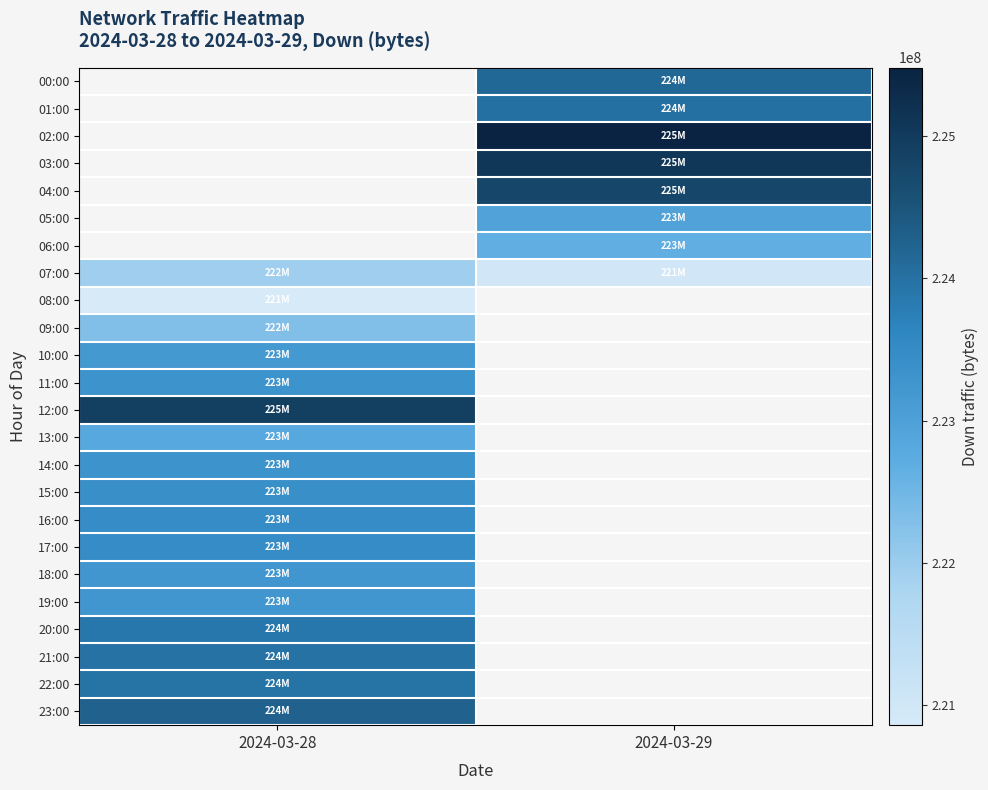

Which category has the lowest value across all series?

2024-03-28